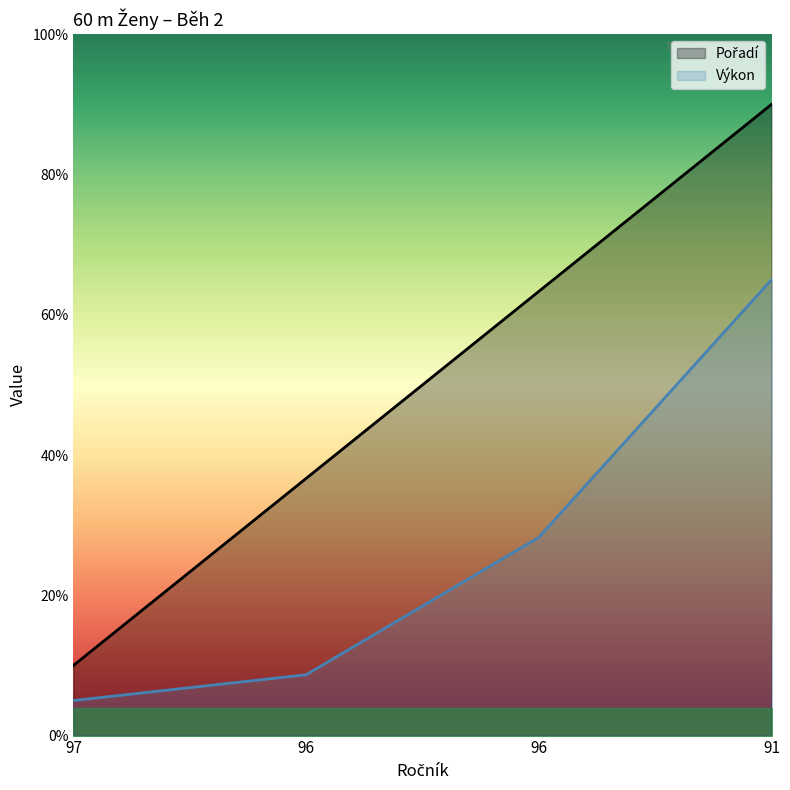

Where does the Výkon series first go above 2?

96